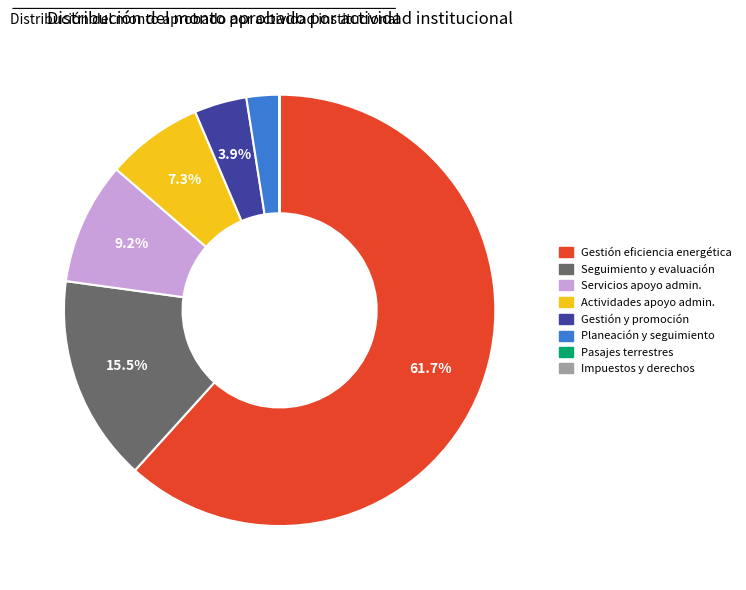

Does any single category account for the majority?

Yes